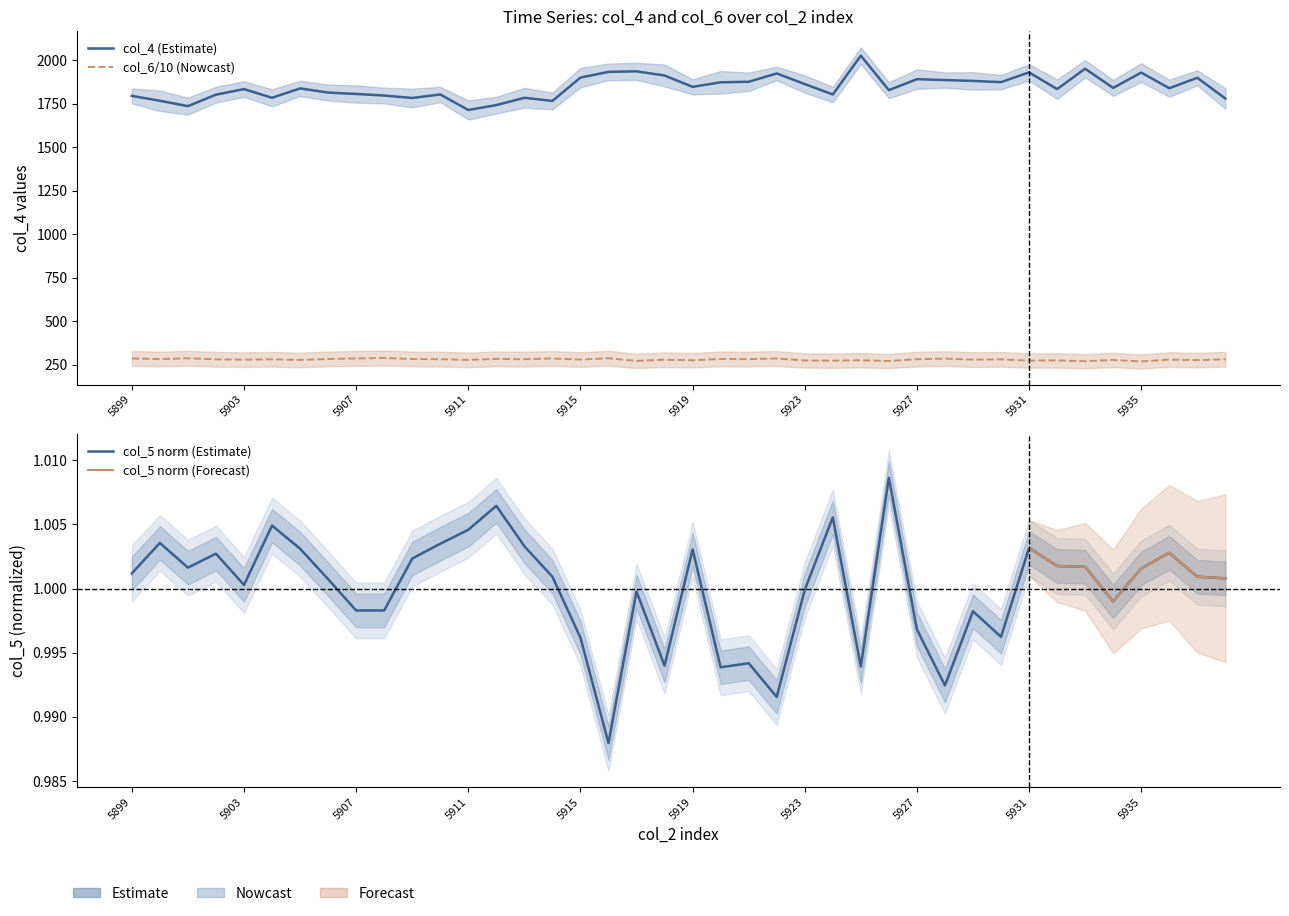

Reading right to left, what are all the values shown in this chart?

col_4: 5938=1780.0	5937=1899.0	5936=1839.0	5935=1929.0	5934=1841.0	5933=1951.0	5932=1834.0	5931=1930.0	5930=1874.0	5929=1881.0	5928=1886.0	5927=1891.0	5926=1828.0	5925=2026.0	5924=1803.0	5923=1863.0	5922=1924.0	5921=1876.0	5920=1873.0	5919=1847.0	5918=1912.0	5917=1936.0	5916=1933.0	5915=1900.0	5914=1766.0	5913=1784.0	5912=1742.0	5911=1714.0	5910=1803.0	5909=1783.0	5908=1797.0	5907=1806.0	5906=1814.0	5905=1838.0	5904=1784.0	5903=1834.0	5902=1802.0	5901=1736.0	5900=1767.0	5899=1795.0
col_5: 5938=1.0	5937=1.0	5936=1.0	5935=1.0	5934=1.0	5933=1.0	5932=1.0	5931=1.0	5930=1.0	5929=1.0	5928=1.0	5927=1.0	5926=1.0	5925=1.0	5924=1.0	5923=1.0	5922=1.0	5921=1.0	5920=1.0	5919=1.0	5918=1.0	5917=1.0	5916=1.0	5915=1.0	5914=1.0	5913=1.0	5912=1.0	5911=1.0	5910=1.0	5909=1.0	5908=1.0	5907=1.0	5906=1.0	5905=1.0	5904=1.0	5903=1.0	5902=1.0	5901=1.0	5900=1.0	5899=1.0
col_6: 5938=281.2	5937=276.8	5936=279.5	5935=268.7	5934=277.4	5933=269.9	5932=274.8	5931=273.8	5930=280.6	5929=279.5	5928=284.8	5927=281.8	5926=271.3	5925=275.6	5924=273.1	5923=274.4	5922=285.8	5921=282.2	5920=283.2	5919=275.8	5918=278.9	5917=271.8	5916=287.1	5915=279.6	5914=285.9	5913=281.7	5912=283.7	5911=277.7	5910=281.9	5909=282.8	5908=288.8	5907=286.0	5906=283.2	5905=277.4	5904=281.0	5903=279.0	5902=281.0	5901=286.9	5900=282.4	5899=285.9